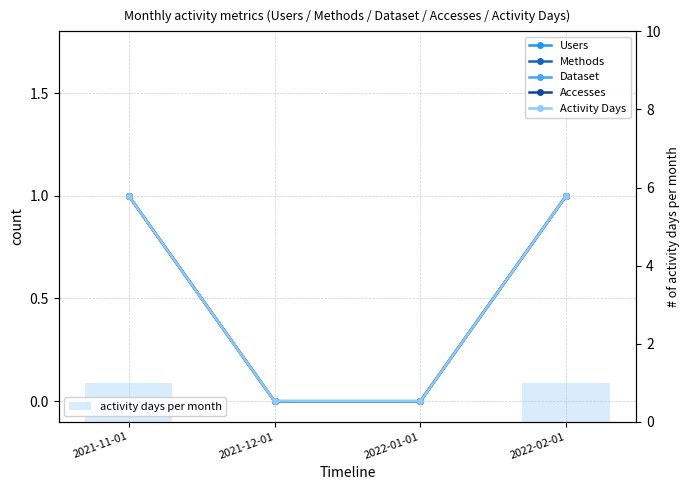

Is the value of Methods at 2022-01-01 greater than the value of Users at 2021-11-01?

No